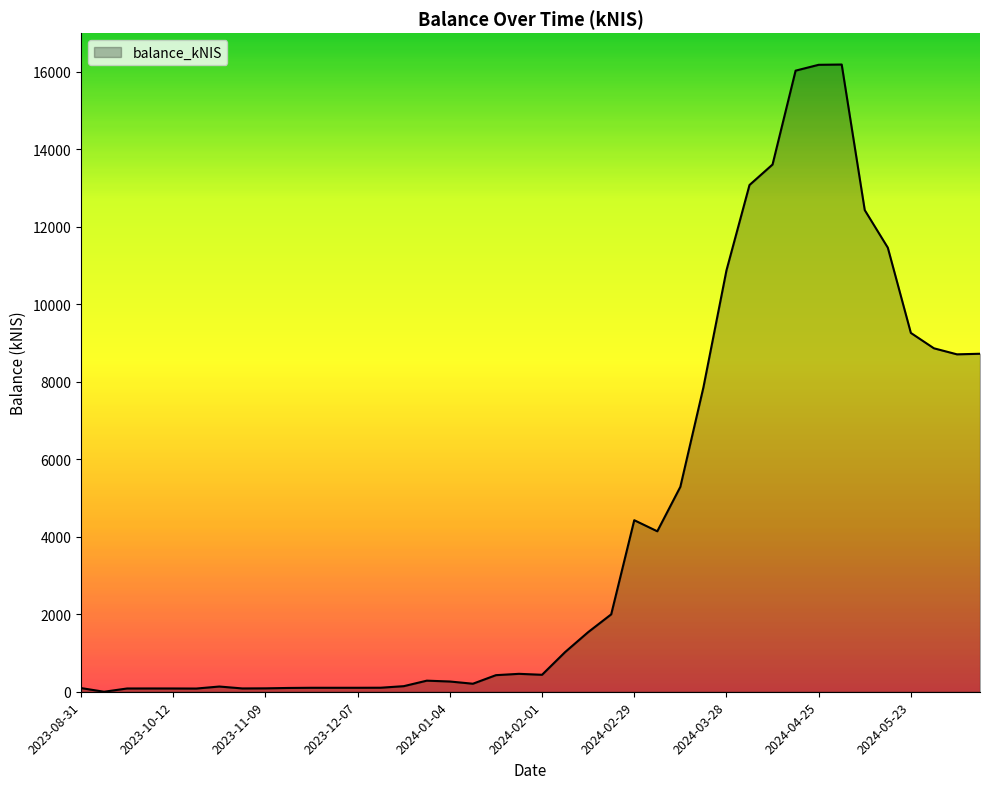

Does the chart have visible grid lines?

No